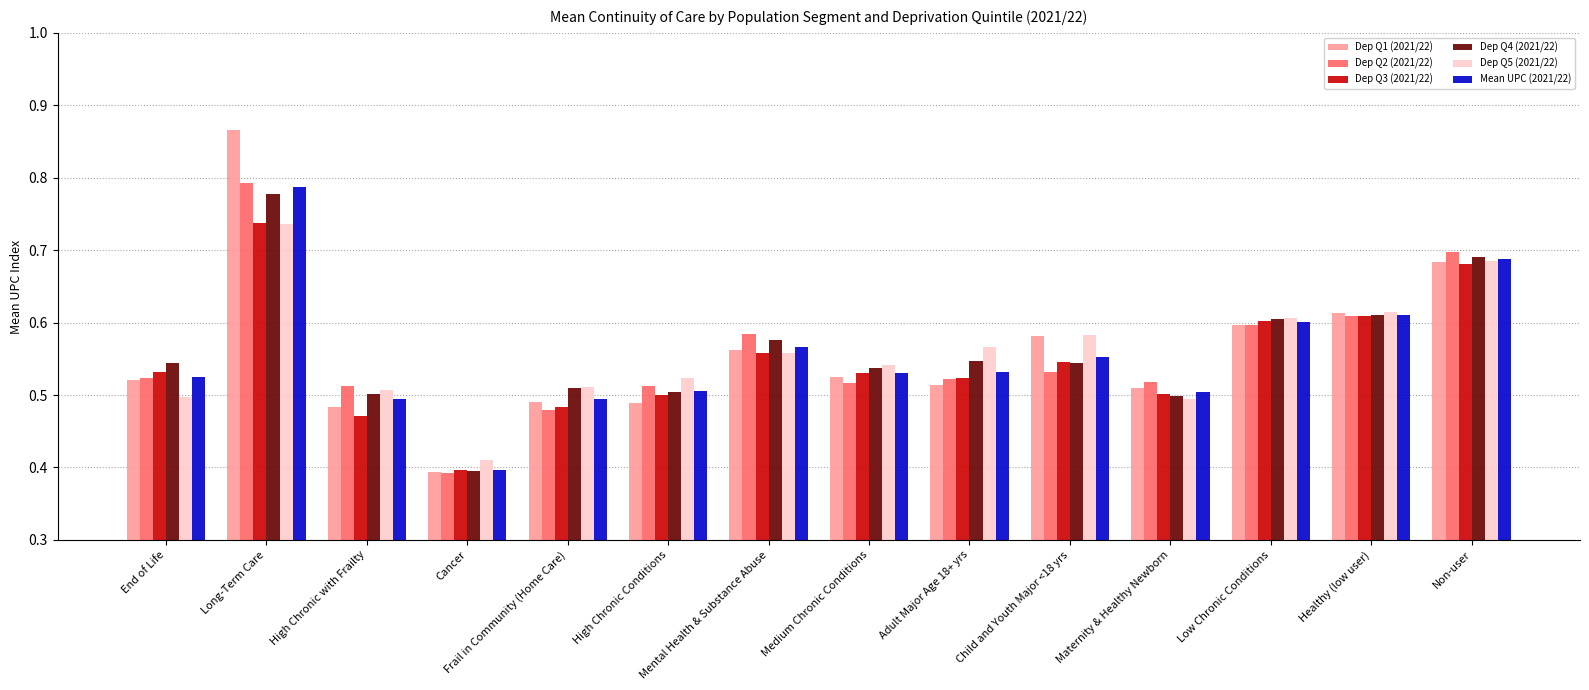

What is the sum of all Dep Q4 (2021/22) values?

7.8